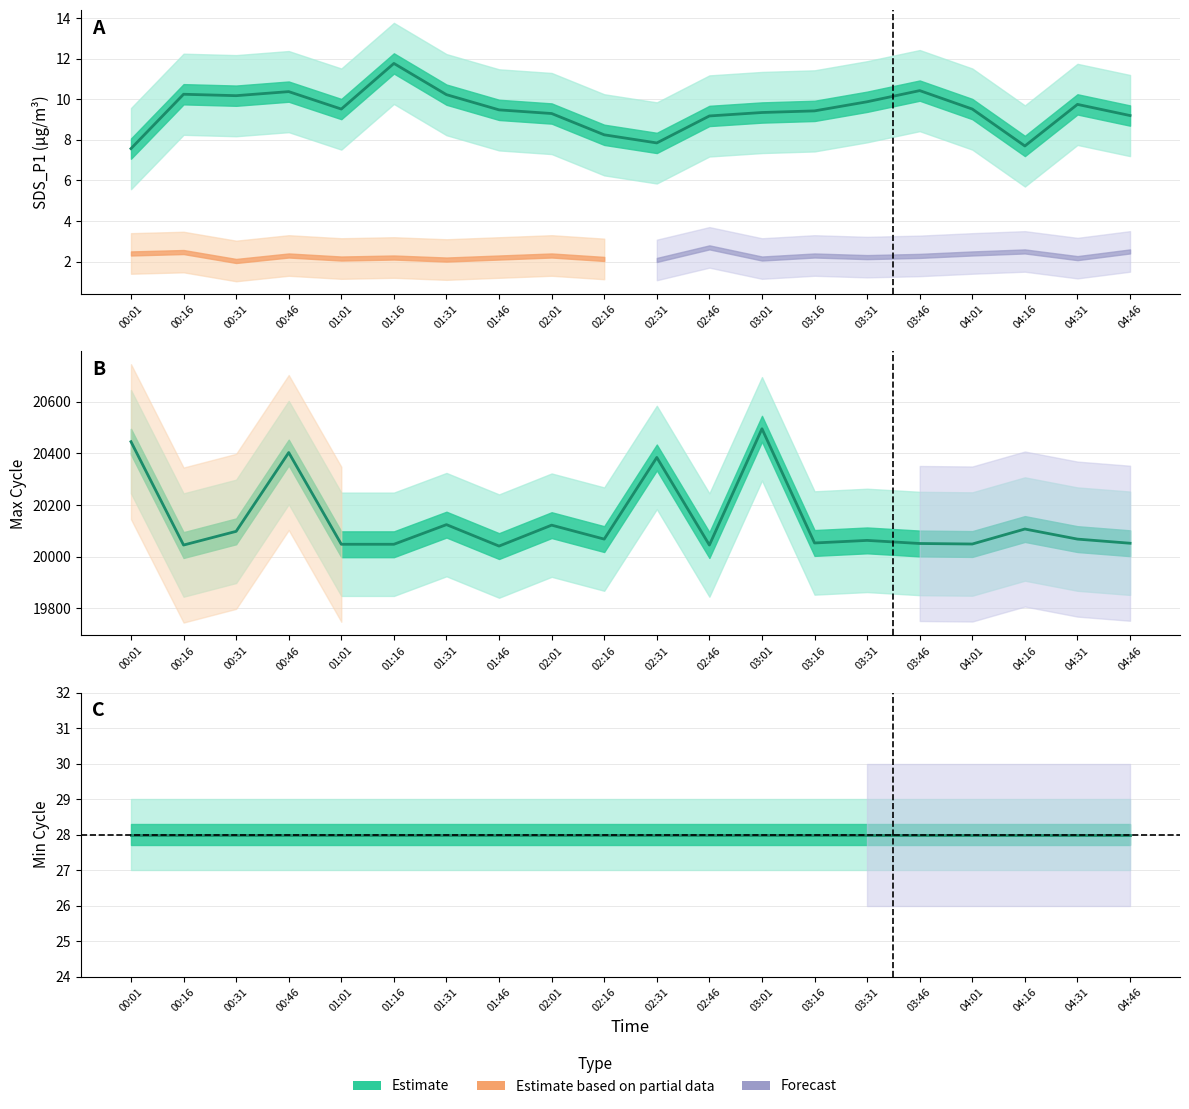

What is the spread (max minus min) of values at 00:01?

20437.4